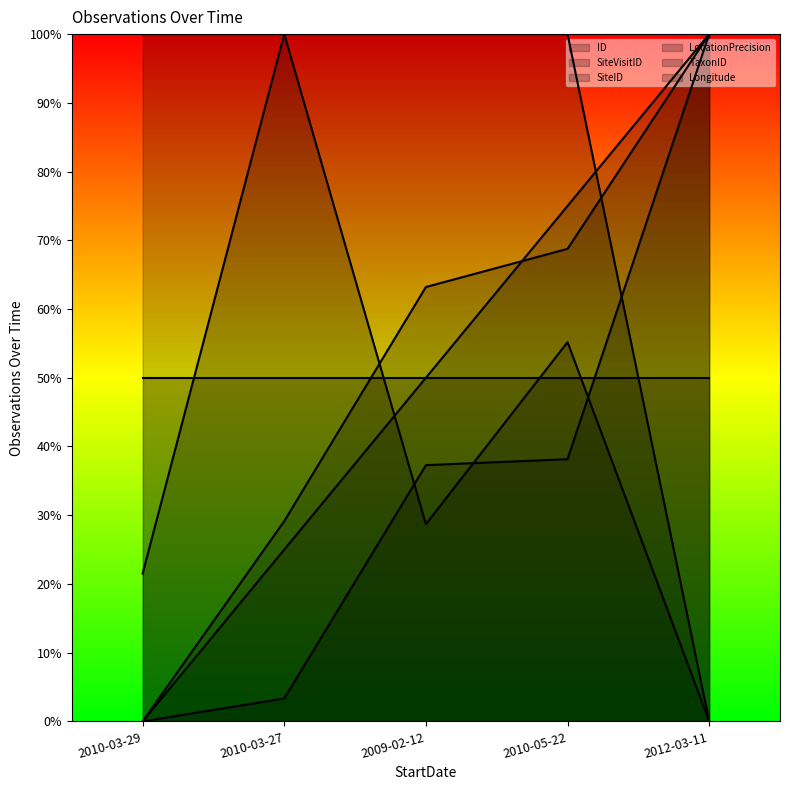

How many intersections are there between SiteID and ID?

1